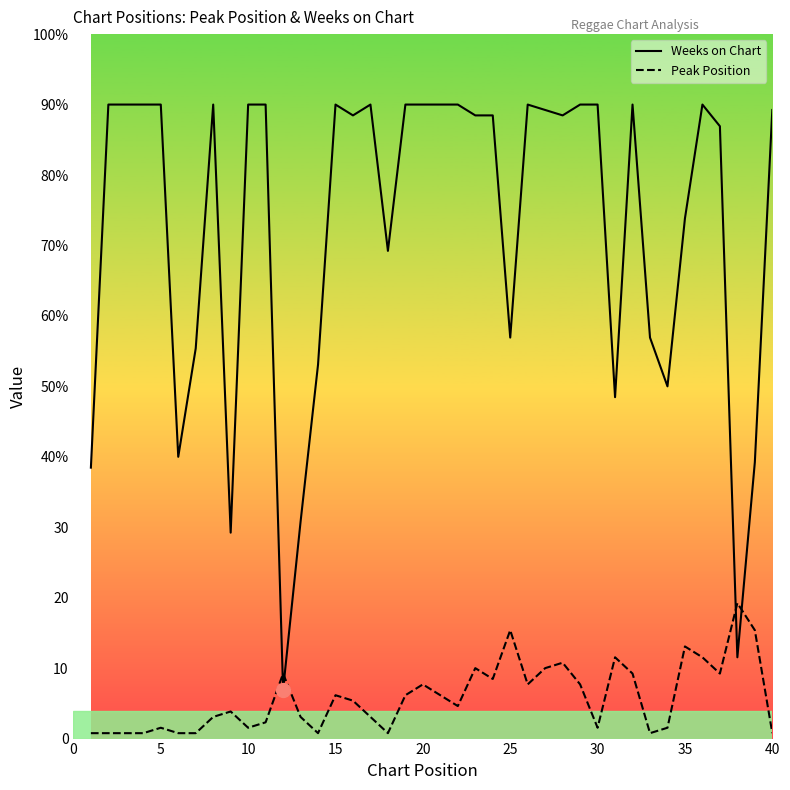

How many data points does each series have?

40